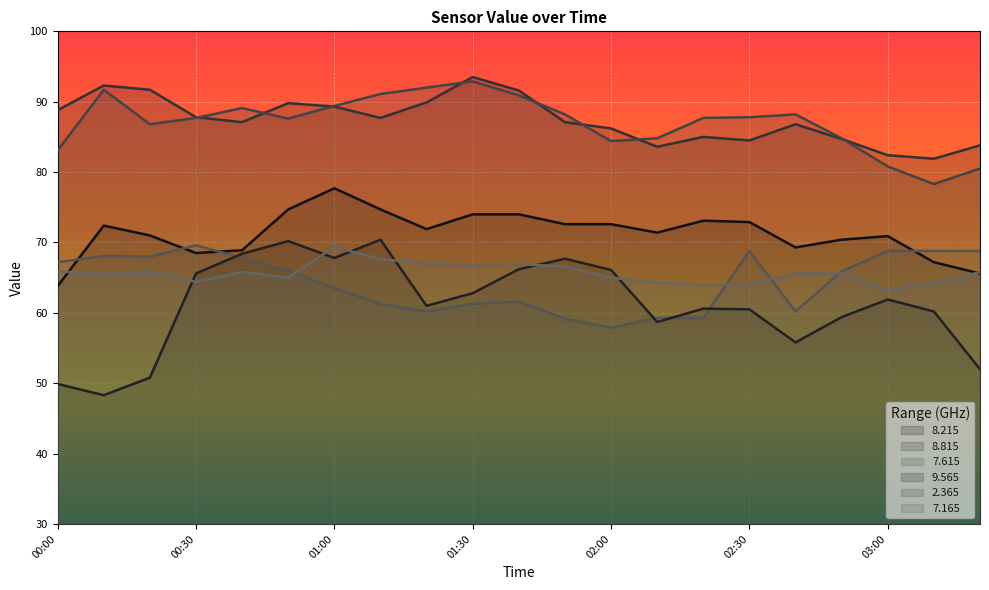

At which label does   8.815 first exceed 87?

00:00